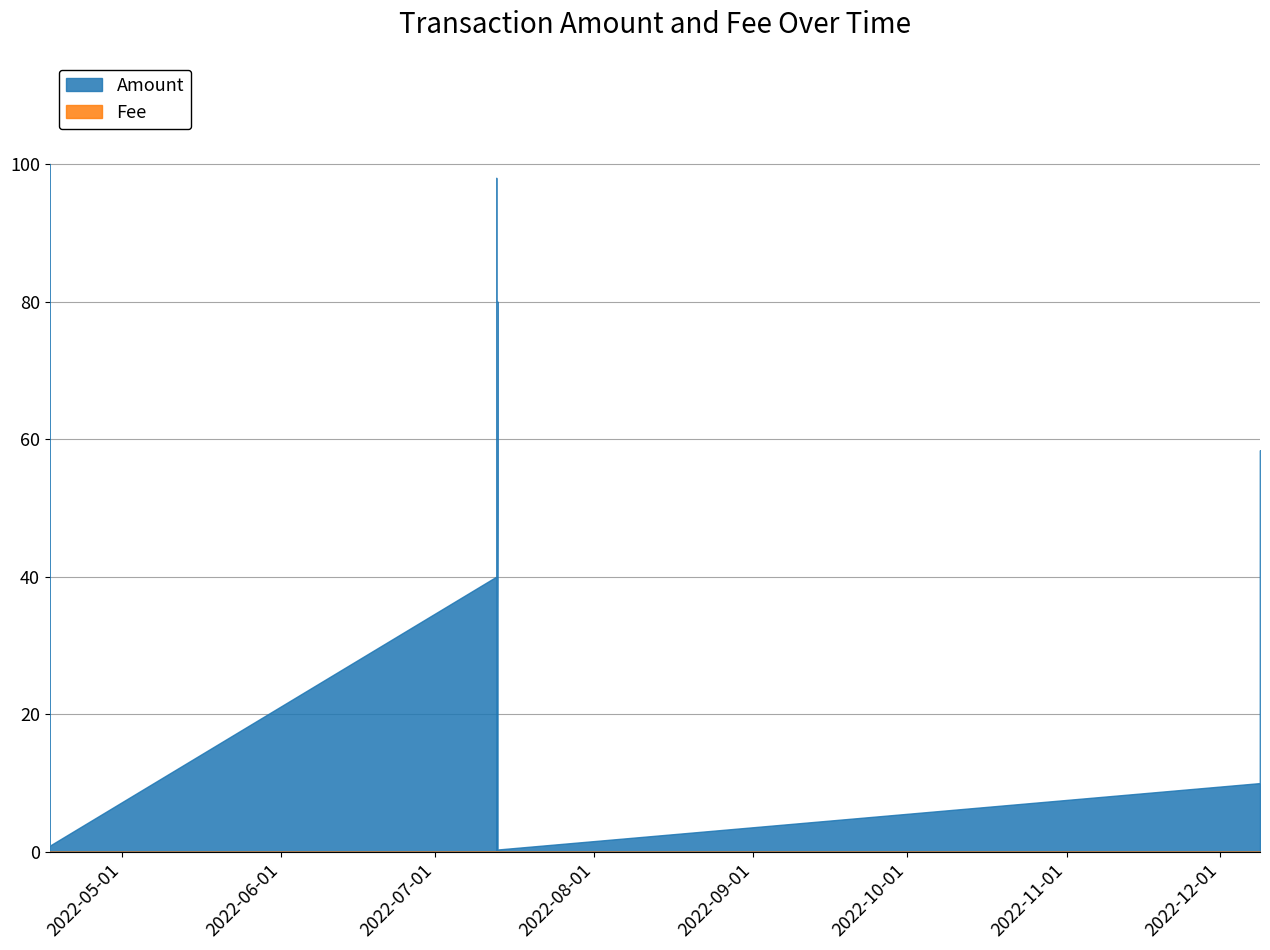

Count the Fee values in the range 0 to 1.

13